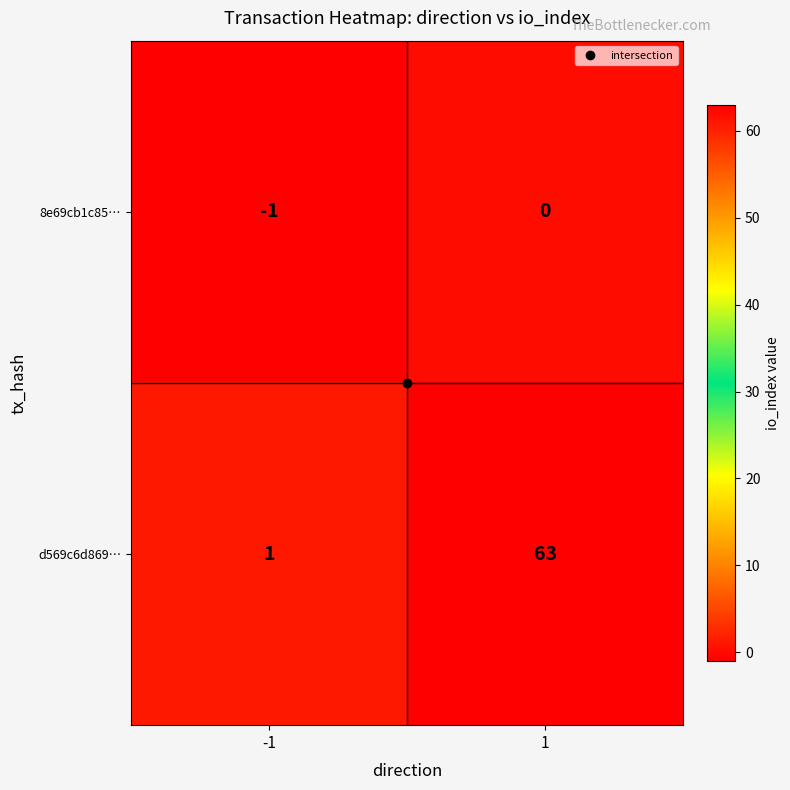

At how many categories does at least one series exceed 56?

1